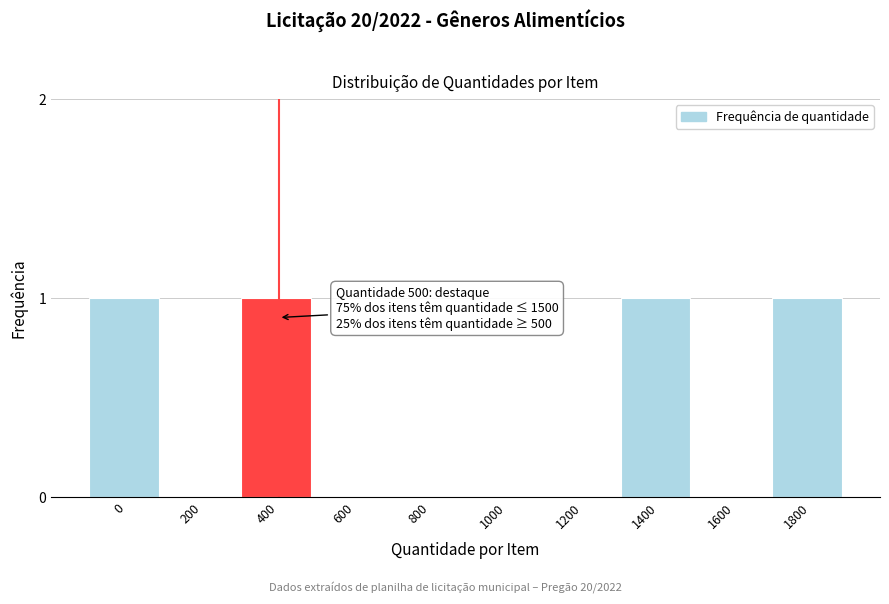

Reading left to right, list all the values displayed in this chart.

0=1	200=0	400=1	600=0	800=0	1000=0	1200=0	1400=1	1600=0	1800=1